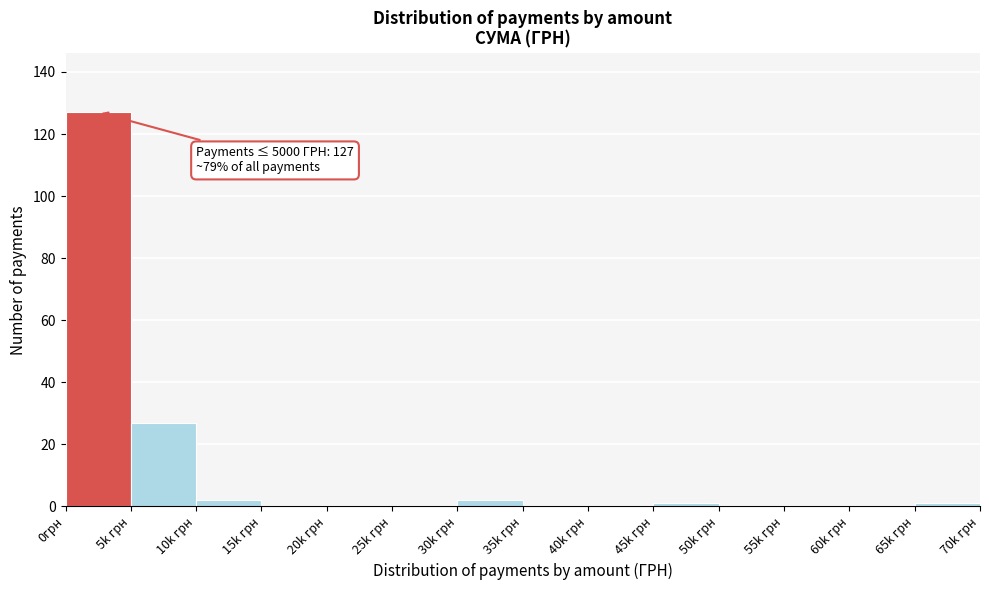

Reading left to right, transcribe all the data shown in this chart.

0грн=127	5k грн=27	10k грн=2	15k грн=0	20k грн=0	25k грн=0	30k грн=2	35k грн=0	40k грн=0	45k грн=1	50k грн=0	55k грн=0	60k грн=0	65k грн=1